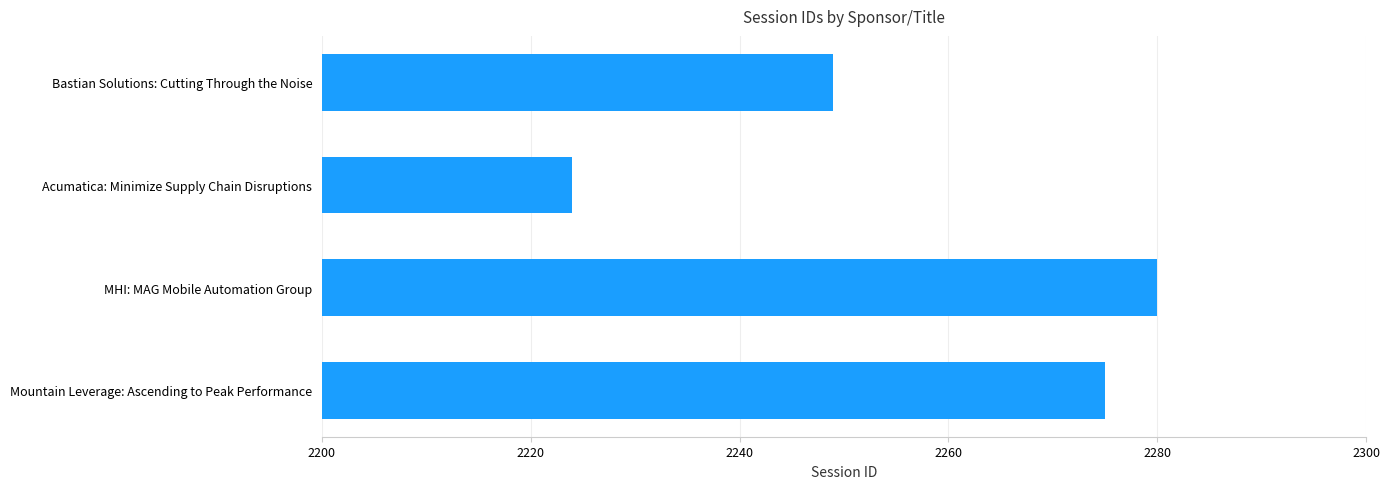

How many categories are shown in the chart?

4